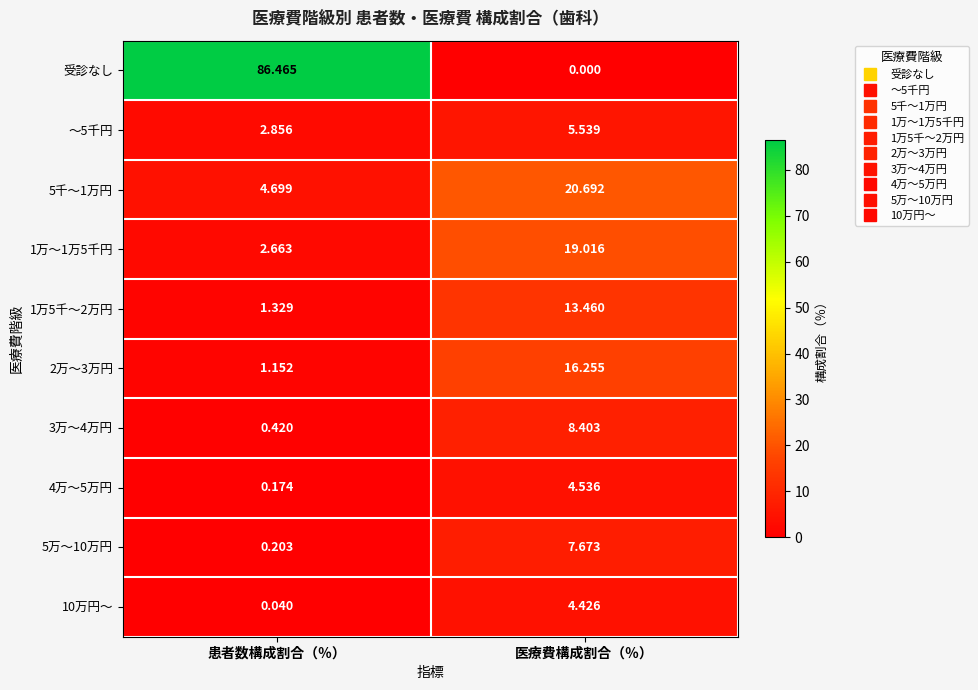

Which series has the widest spread of values?

受診なし